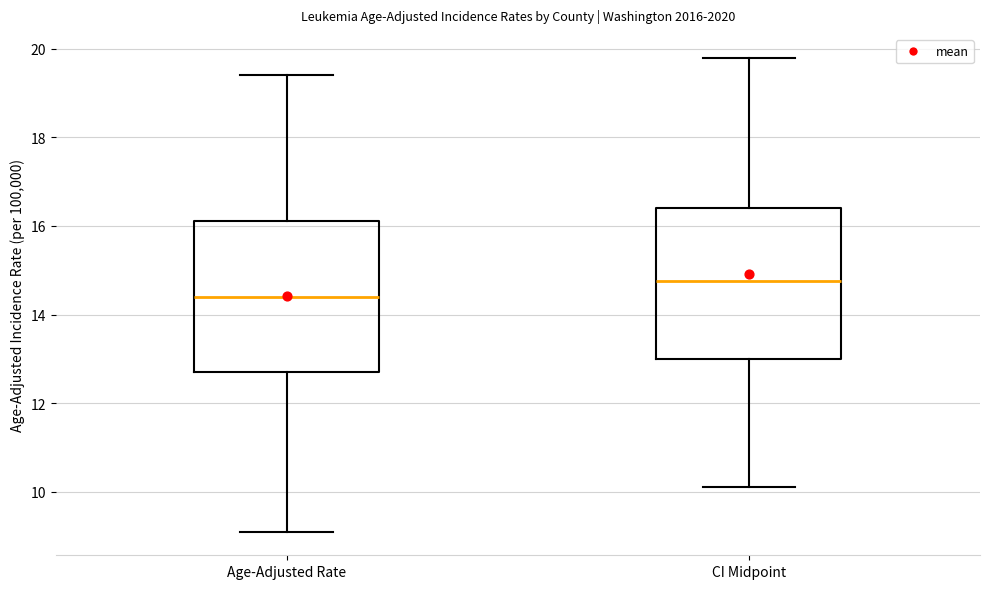

Which box's median line is the lowest?

Age-Adjusted Rate